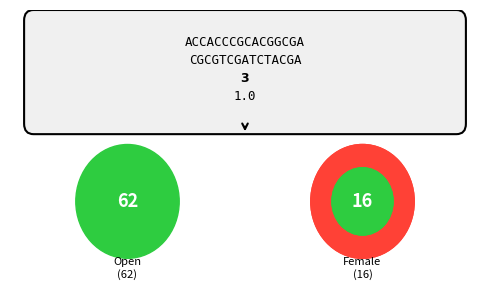

Is it true that Female is 21% of the pie?

True